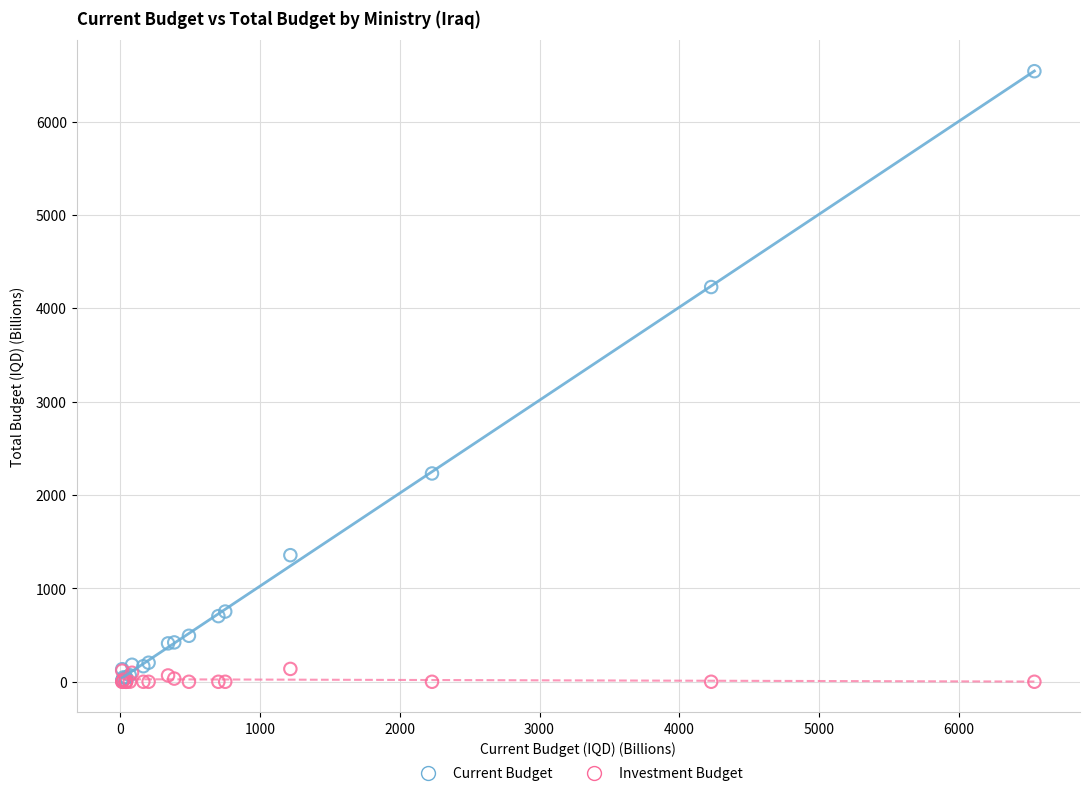

In the Current Budget series, what Y value is closest to 3277?

4227.5